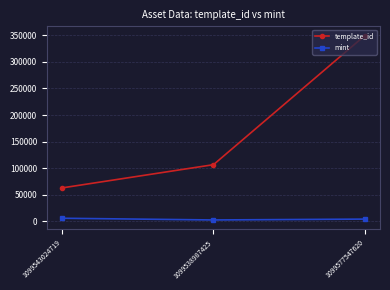

Reading left to right, extract all data points from this chart.

template_id: 62974	106640	349523
mint: 5880	2662	4284